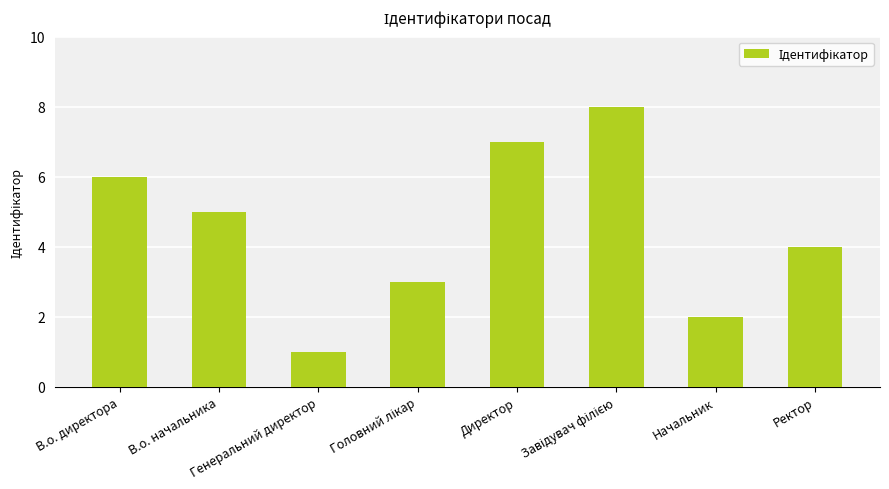

What is the greatest value displayed?

8